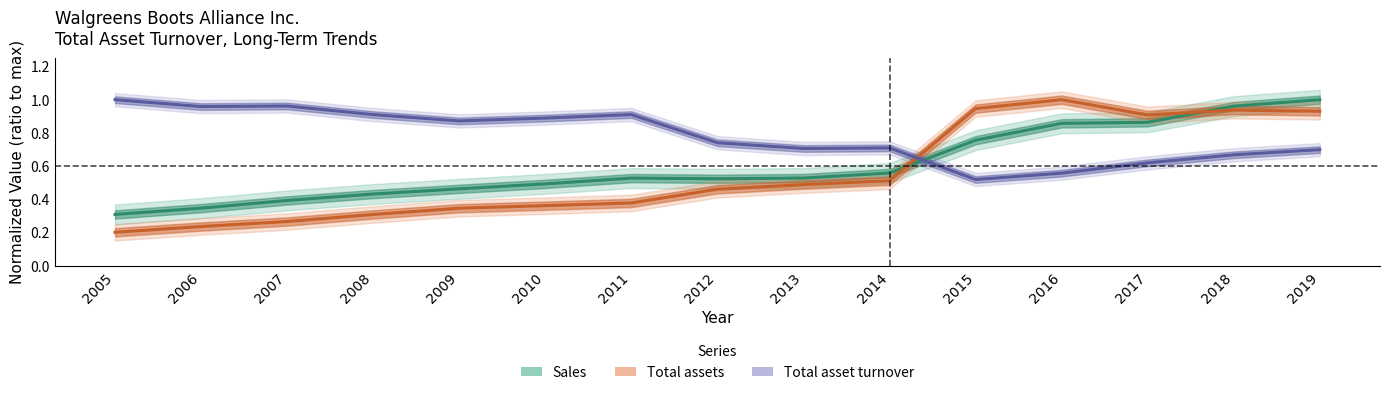

Reading left to right, transcribe all the data shown in this chart.

Sales: 2005=0.3	2006=0.3	2007=0.4	2008=0.4	2009=0.5	2010=0.5	2011=0.5	2012=0.5	2013=0.5	2014=0.6	2015=0.8	2016=0.9	2017=0.9	2018=1.0	2019=1.0
Total assets: 2005=0.2	2006=0.2	2007=0.3	2008=0.3	2009=0.3	2010=0.4	2011=0.4	2012=0.5	2013=0.5	2014=0.5	2015=0.9	2016=1.0	2017=0.9	2018=0.9	2019=0.9
Total asset turnover: 2005=1.0	2006=1.0	2007=1.0	2008=0.9	2009=0.9	2010=0.9	2011=0.9	2012=0.7	2013=0.7	2014=0.7	2015=0.5	2016=0.6	2017=0.6	2018=0.7	2019=0.7